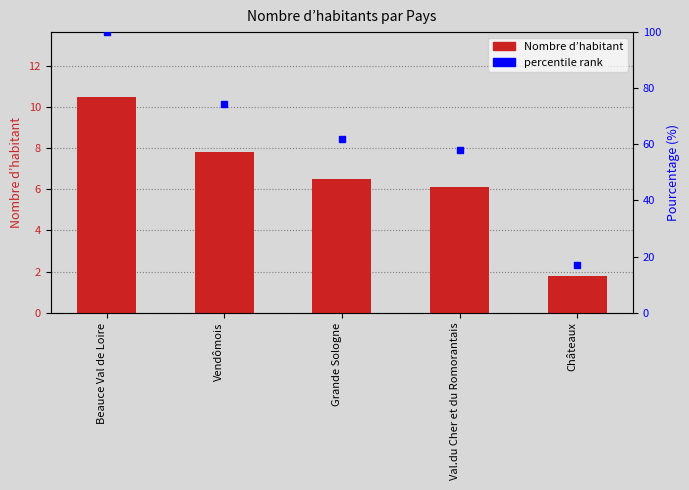

How many data points are less than 6?

1